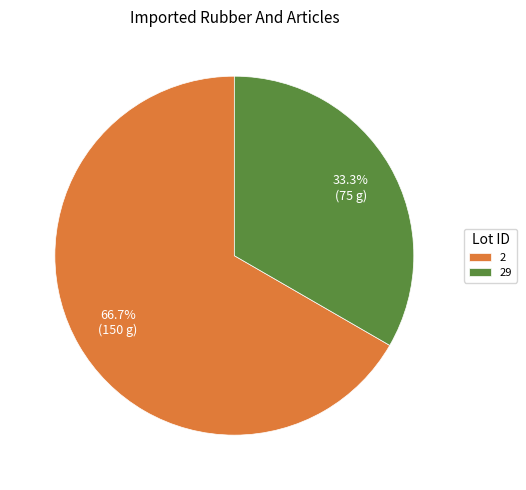

Count the number of slices in the pie.

2